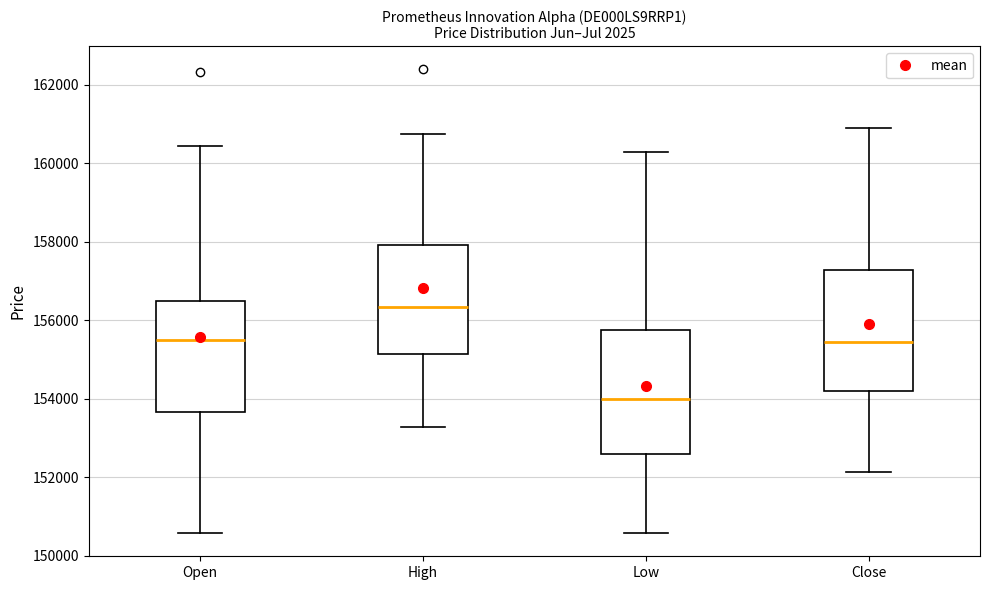

Which box's median line is the lowest?

Low